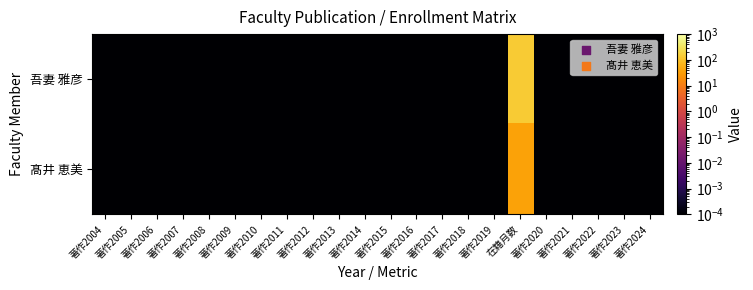

Reading left to right, what are all the values shown in this chart?

吾妻 雅彦: 著作2004=0.0	著作2005=0.0	著作2006=0.0	著作2007=0.0	著作2008=0.0	著作2009=0.0	著作2010=0.0	著作2011=0.0	著作2012=0.0	著作2013=0.0	著作2014=0.0	著作2015=0.0	著作2016=0.0	著作2017=0.0	著作2018=0.0	著作2019=0.0	在籍月数=140.0	著作2020=0.0	著作2021=0.0	著作2022=0.0	著作2023=0.0	著作2024=0.0
髙井 恵美: 著作2004=0.0	著作2005=0.0	著作2006=0.0	著作2007=0.0	著作2008=0.0	著作2009=0.0	著作2010=0.0	著作2011=0.0	著作2012=0.0	著作2013=0.0	著作2014=0.0	著作2015=0.0	著作2016=0.0	著作2017=0.0	著作2018=0.0	著作2019=0.0	在籍月数=36.0	著作2020=0.0	著作2021=0.0	著作2022=0.0	著作2023=0.0	著作2024=0.0